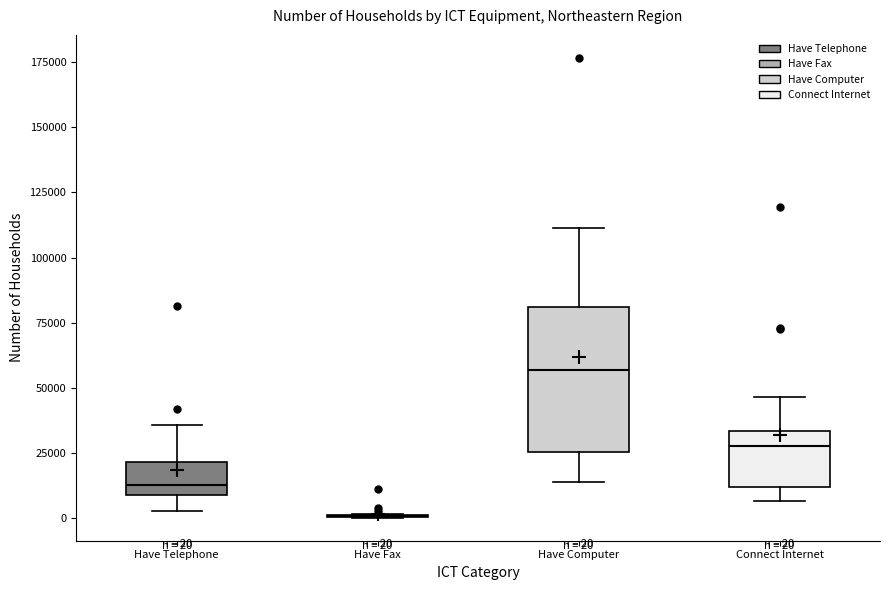

Which box is the tallest, from its lower edge to its upper edge?

Have Computer